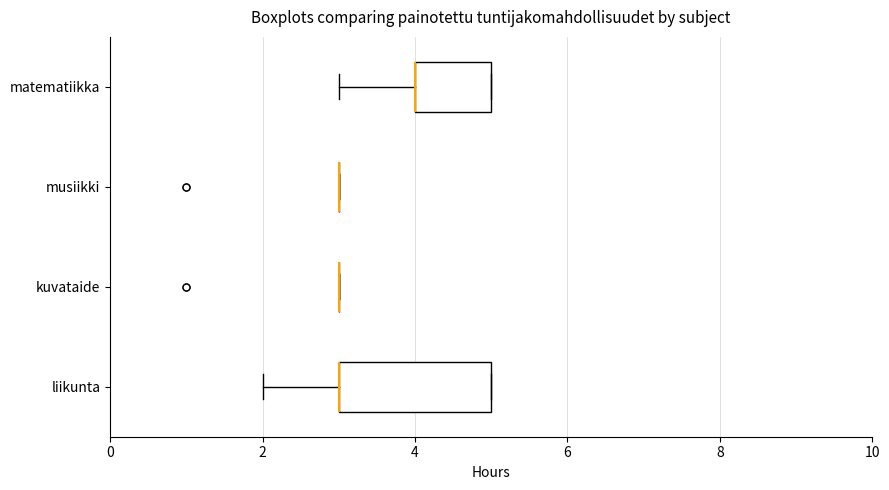

Which box is the widest, from its left edge to its right edge?

liikunta